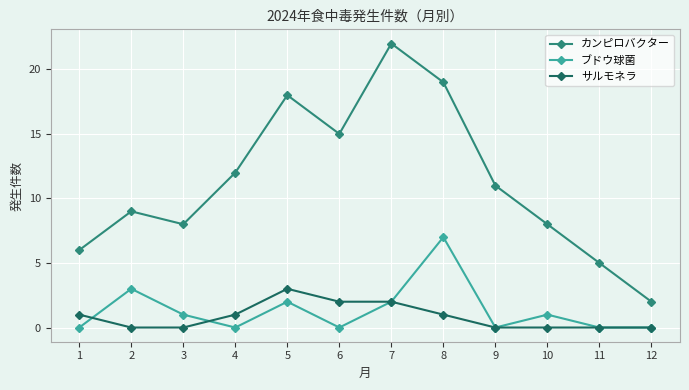

True or false: サルモネラ and カンピロバクター intersect in this chart.

False